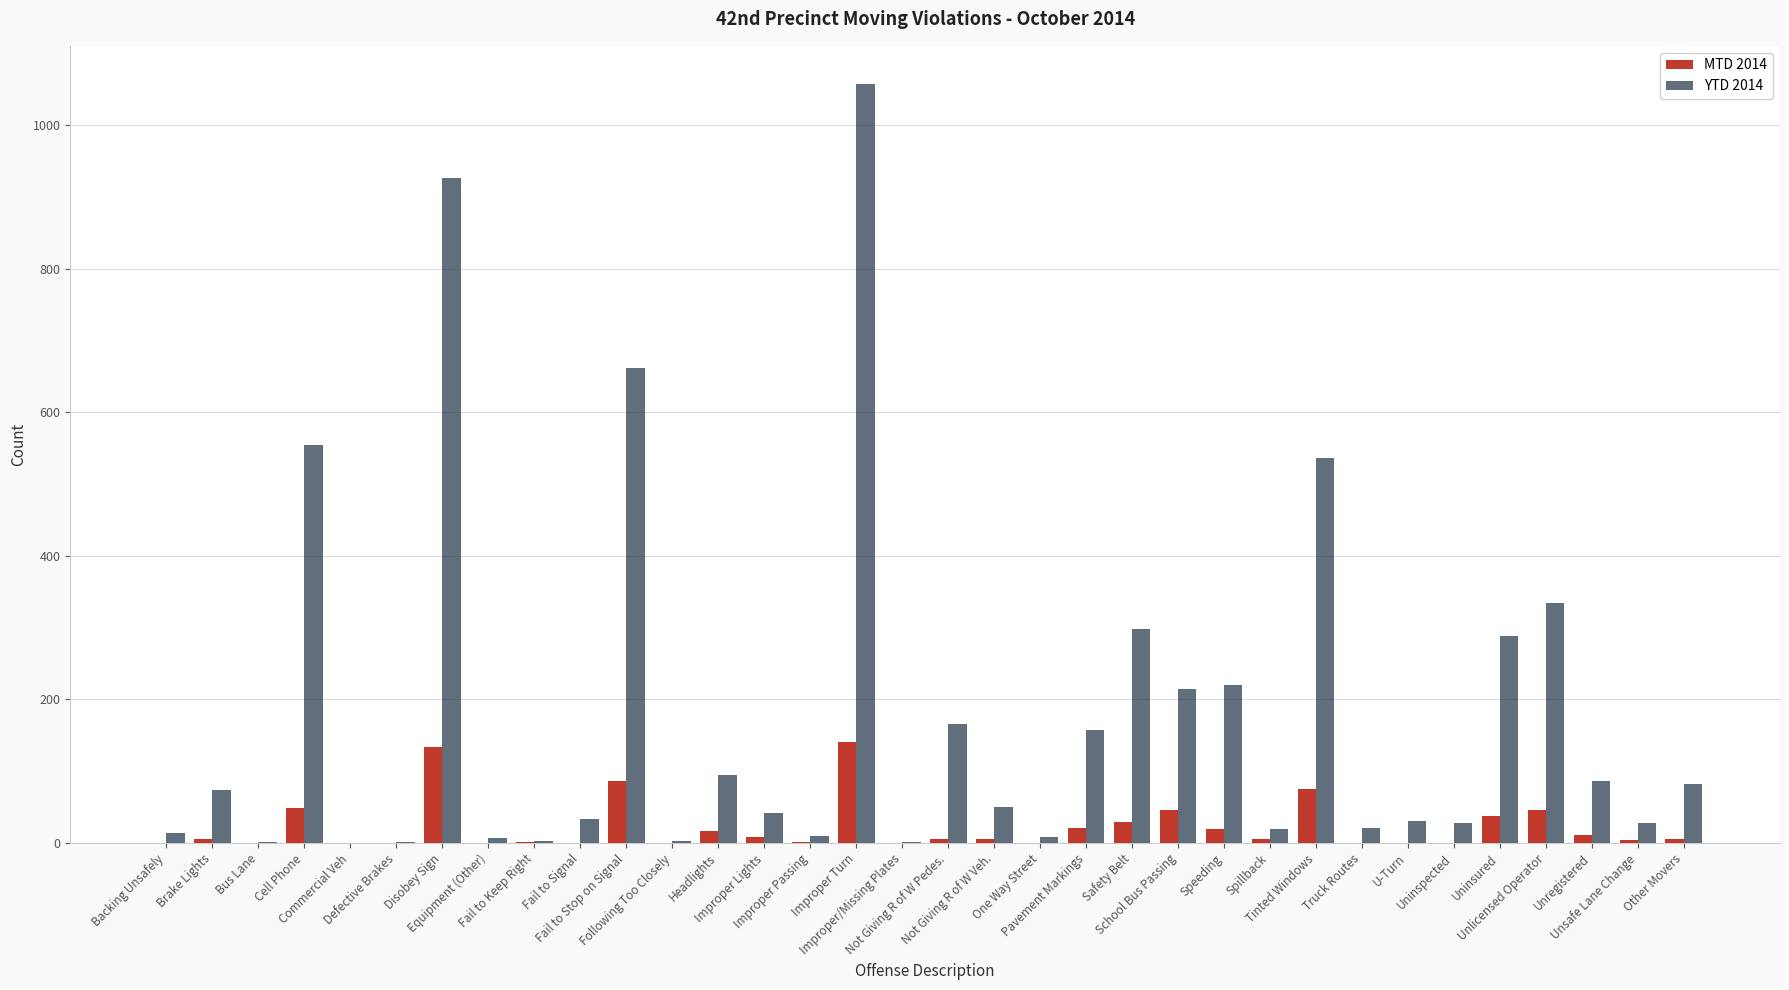

How many data points does each series have?

34